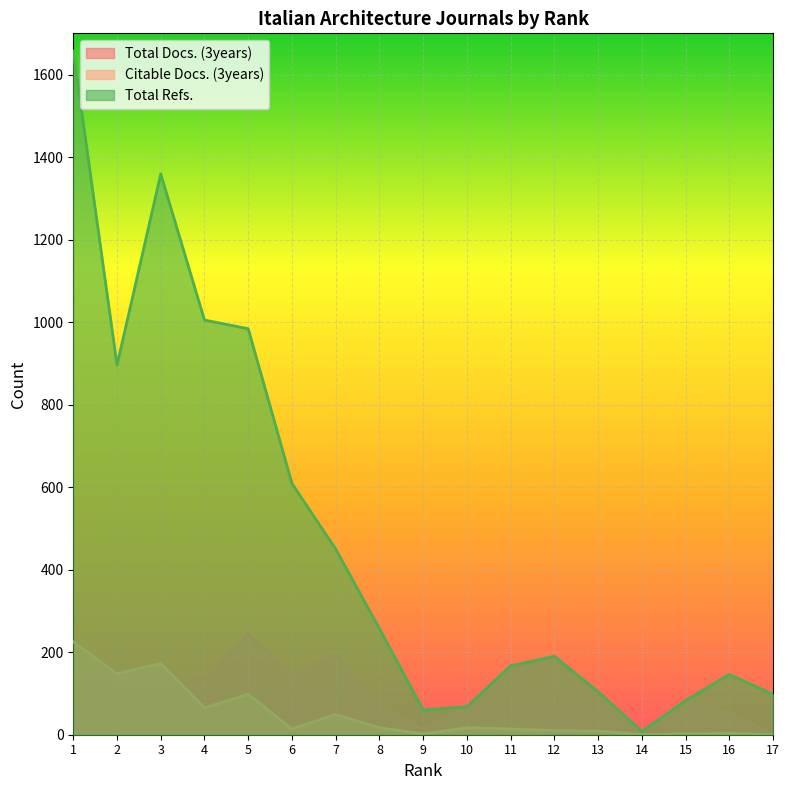

What is the difference between the maximum and second lowest values in the Citable Docs. (3years) series?

225